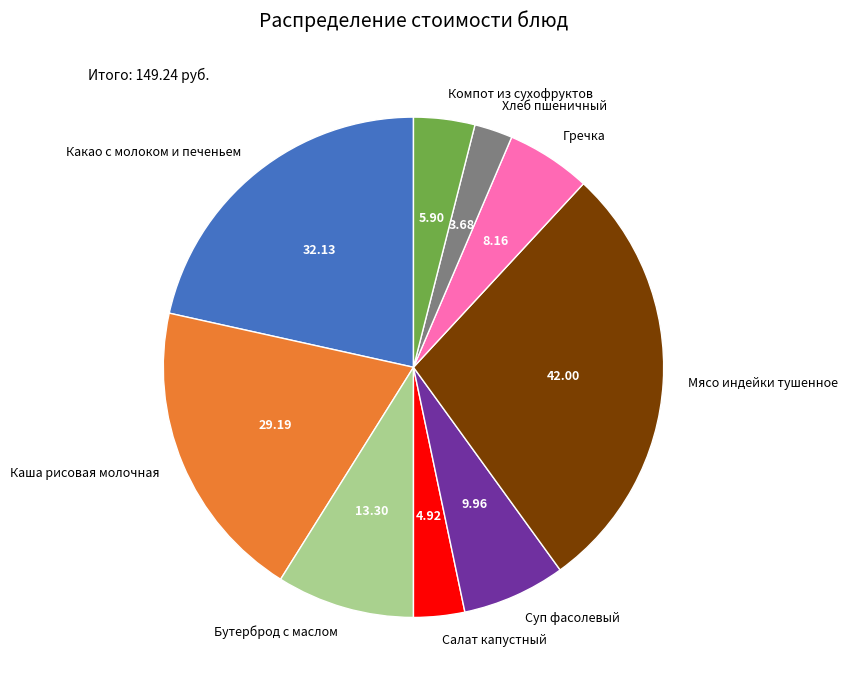

What is the smallest slice in the pie chart?

Хлеб пшеничный